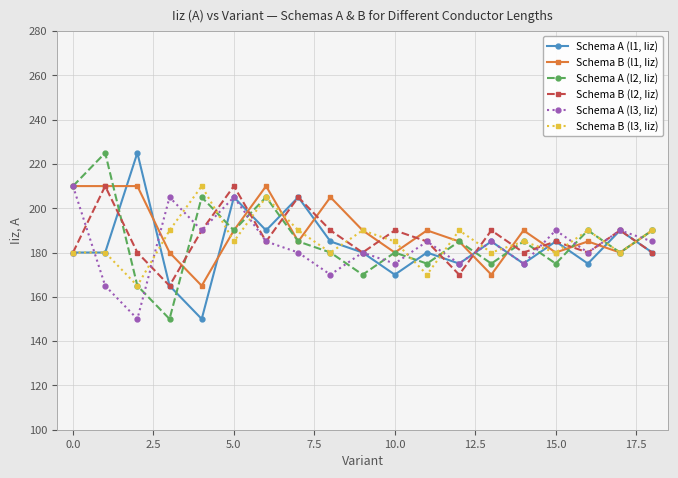

At how many categories does at least one series exceed 193?

9